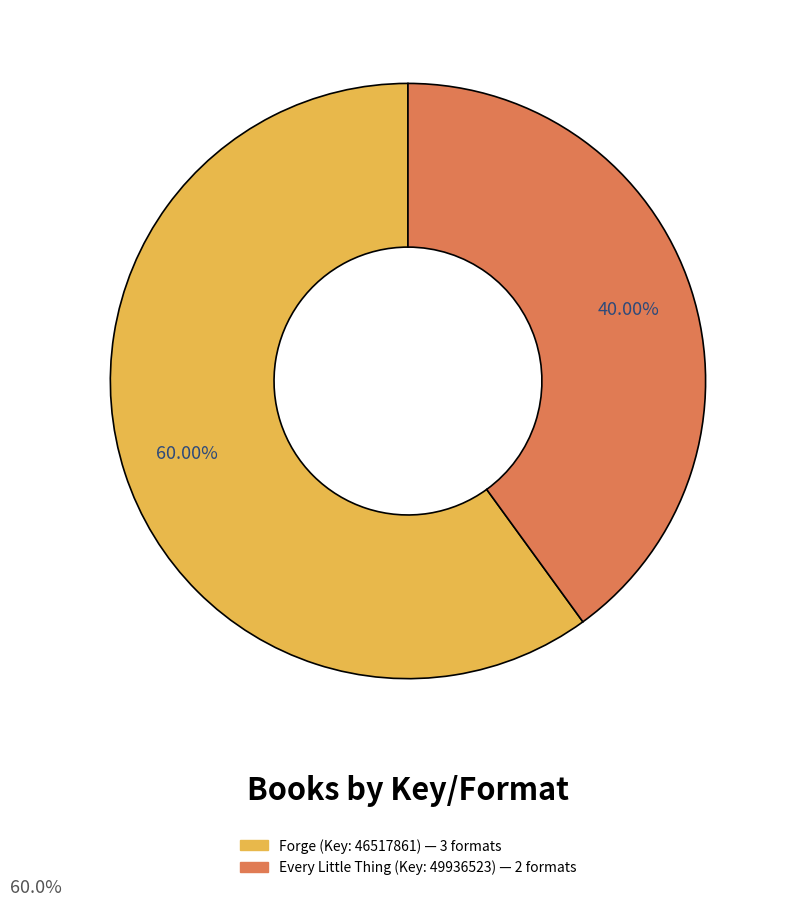

How many segments does this pie chart have?

2